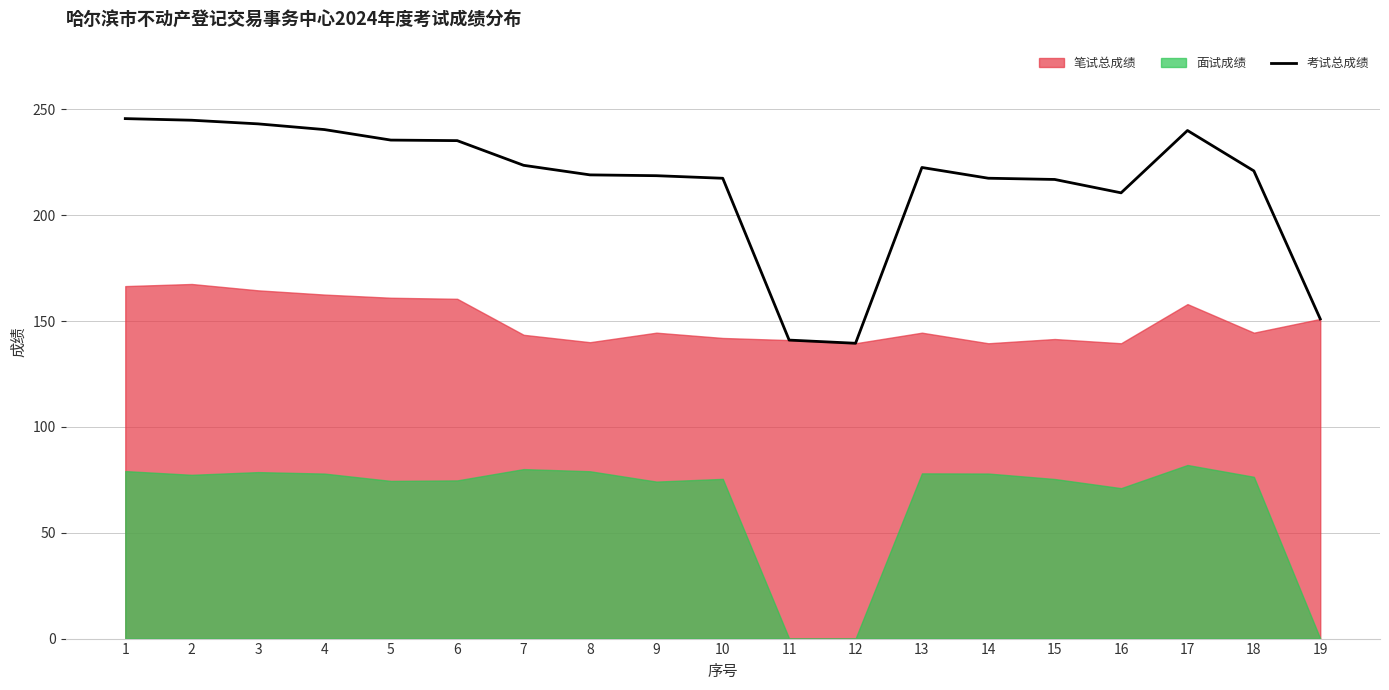

Approximately how many times larger is the value at 18 compared to 12?

1.6